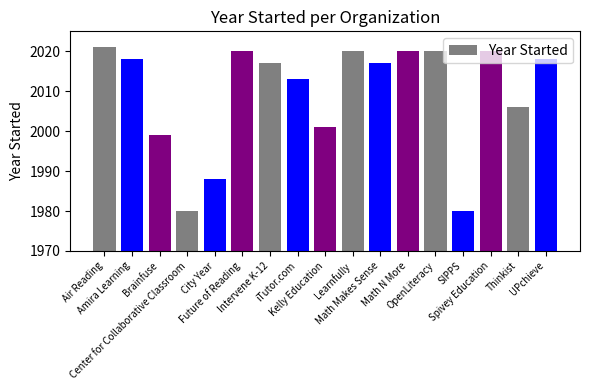

Reading right to left, list all the values displayed in this chart.

2018	2006	2020	1980	2020	2020	2017	2020	2001	2013	2017	2020	1988	1980	1999	2018	2021